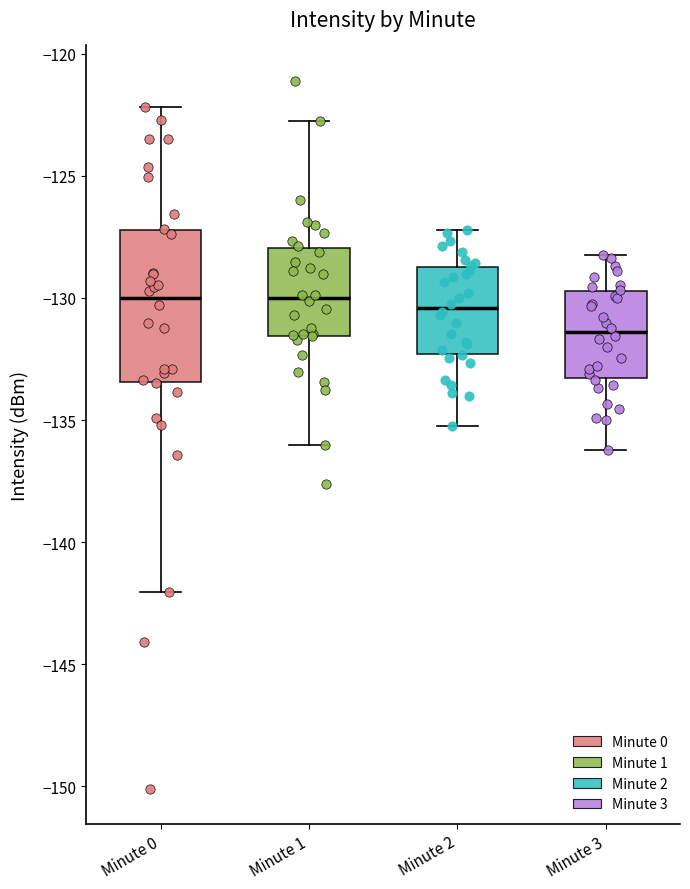

Which box's median line is the lowest?

Minute 3